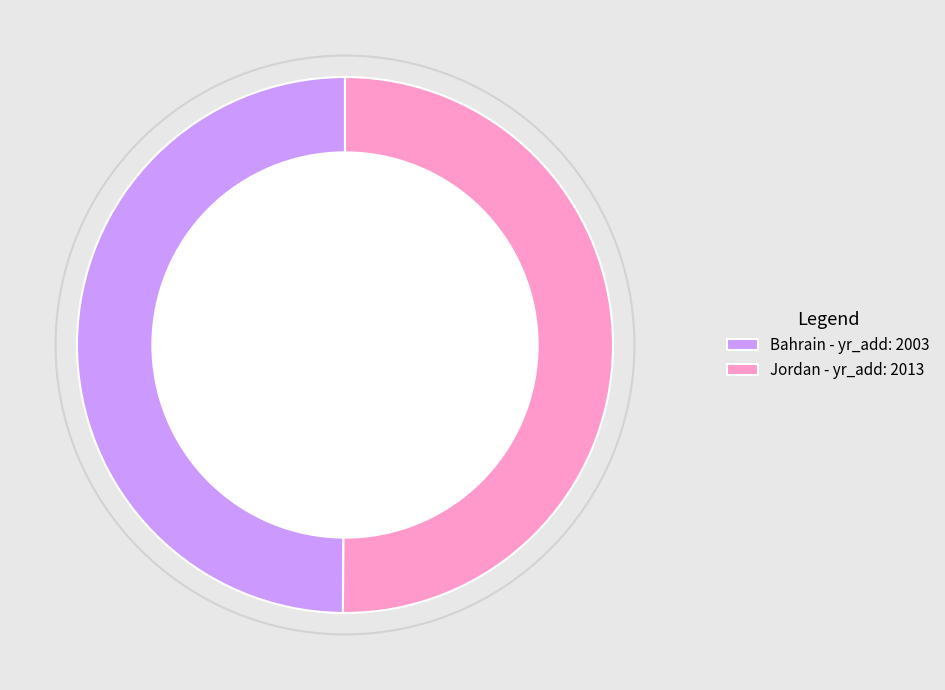

Is it true that Bahrain - yr_add: 2003 is 50% of the pie?

True